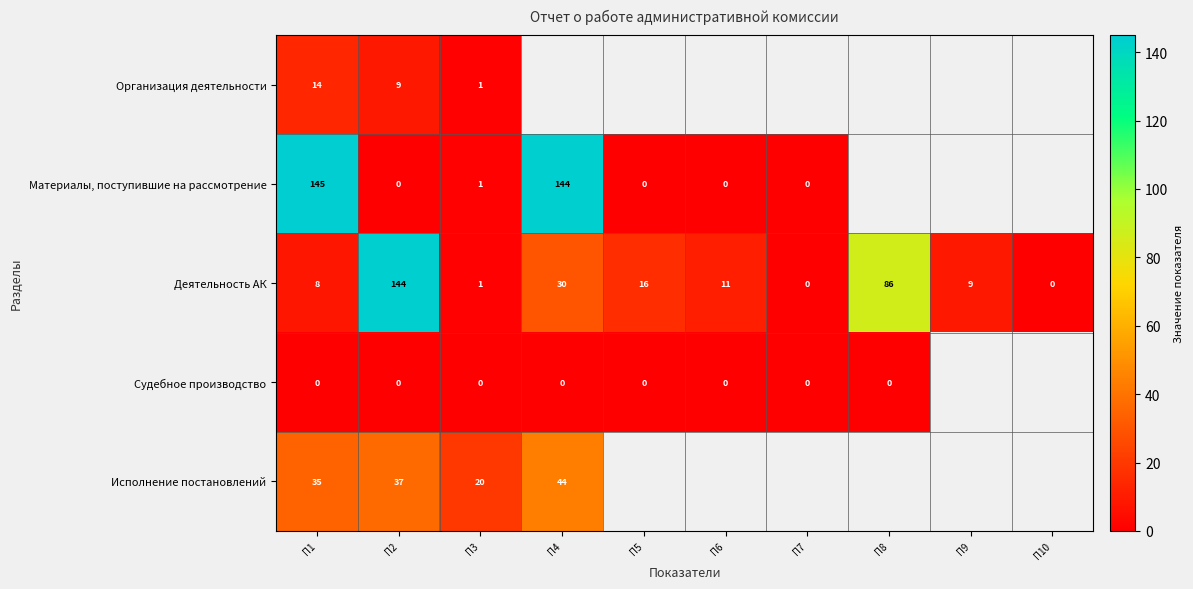

The value of Деятельность АК at П7 is -58. True or false?

False